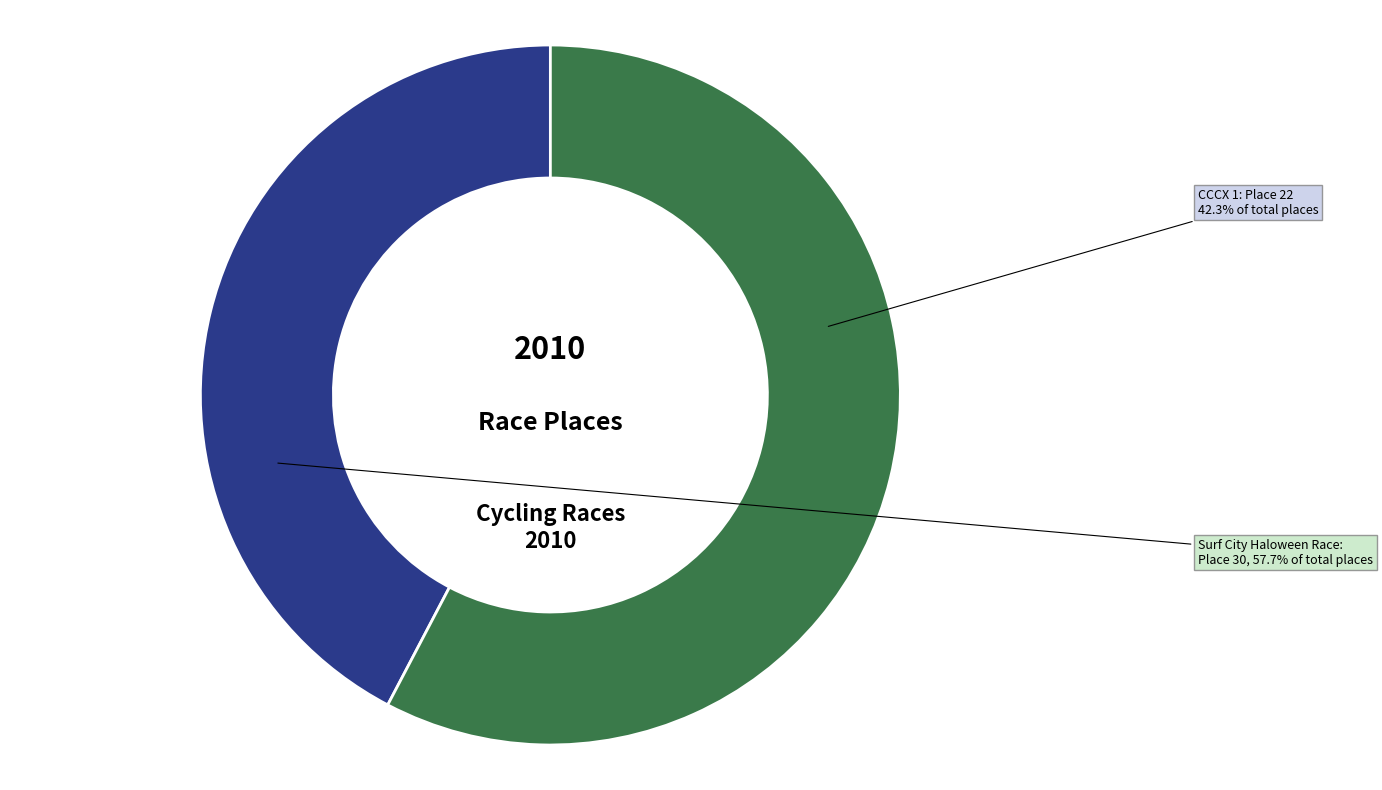

What is the largest slice in the pie chart?

Surf City Haloween Race